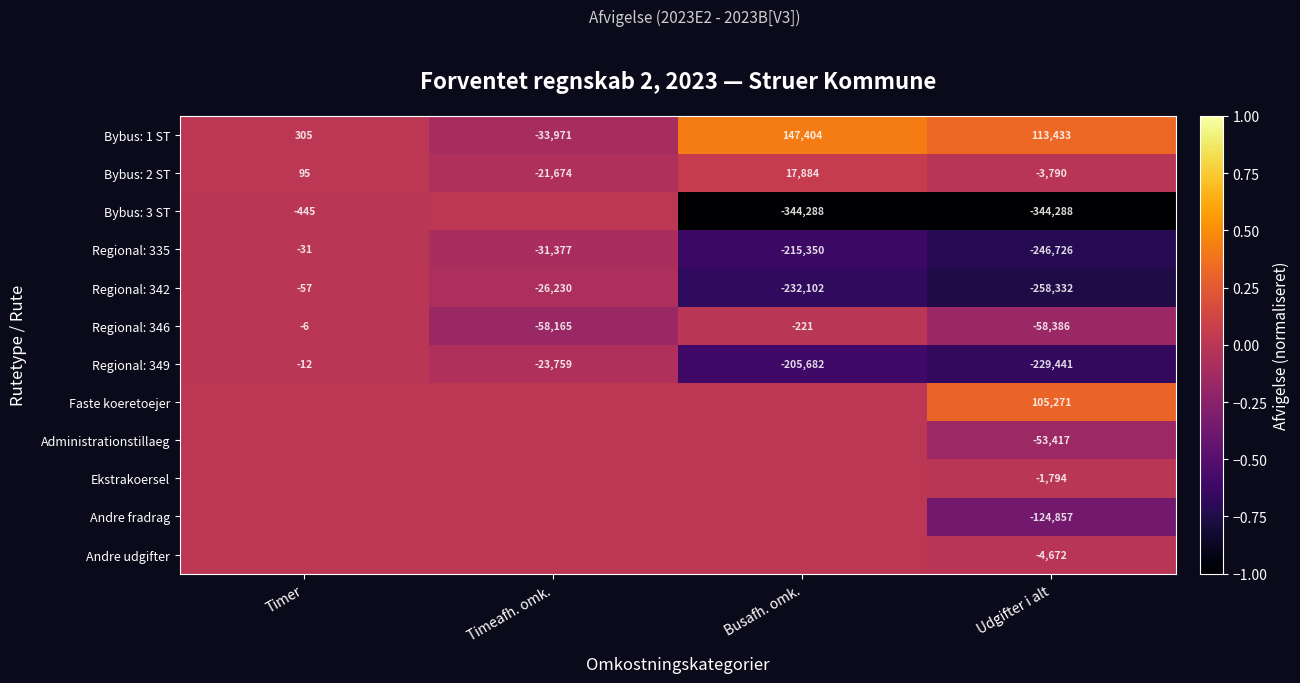

Which category has the lowest value in the Regional: 349 series?

Udgifter i alt